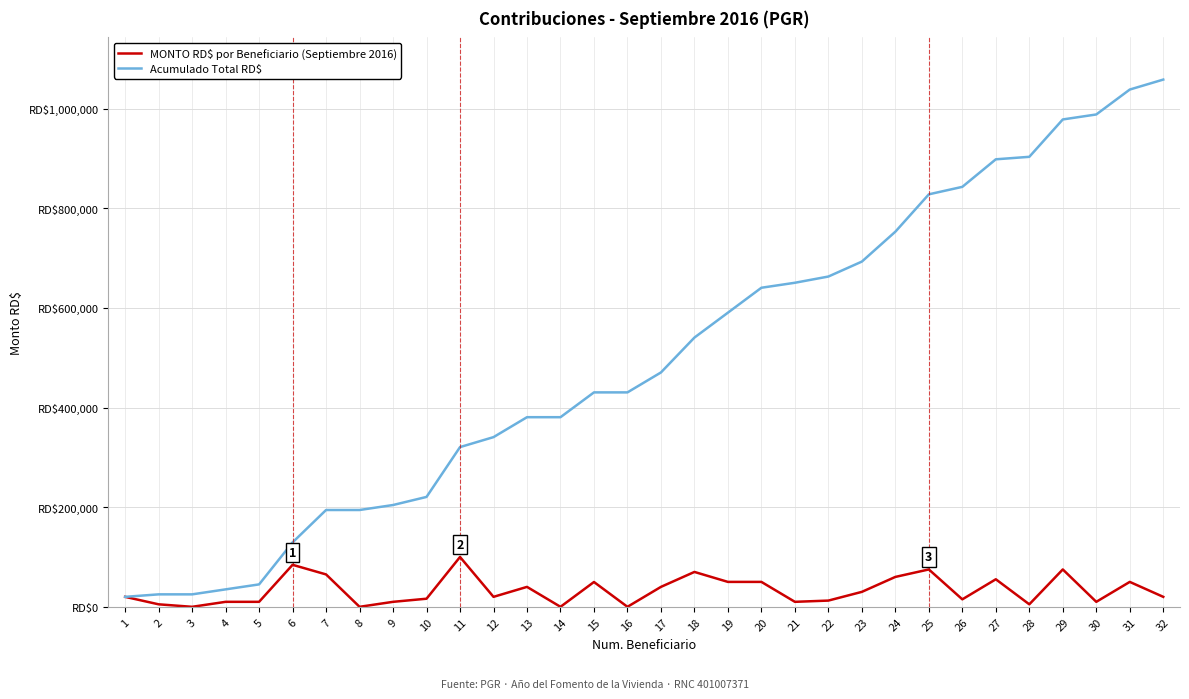

Does the chart have visible grid lines?

Yes